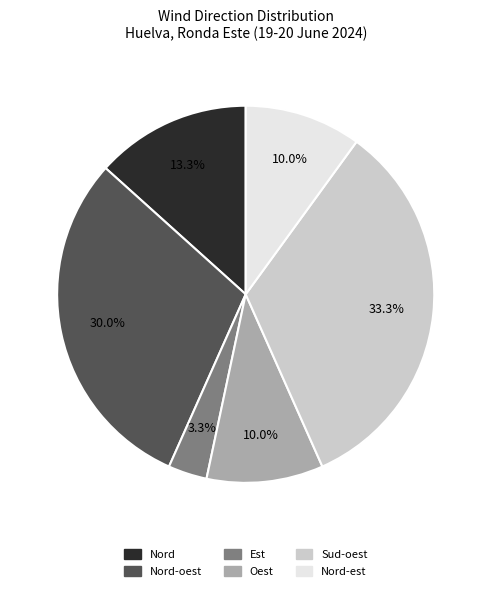

What is the smallest slice in the pie chart?

Est